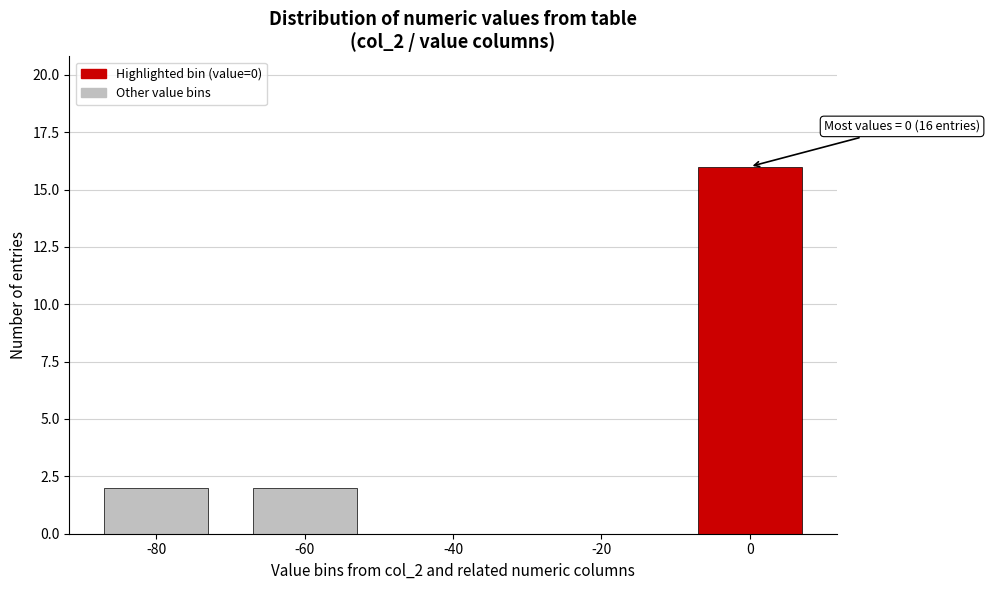

Reading right to left, what are all the values shown in this chart?

0=16	-20=0	-40=0	-60=2	-80=2